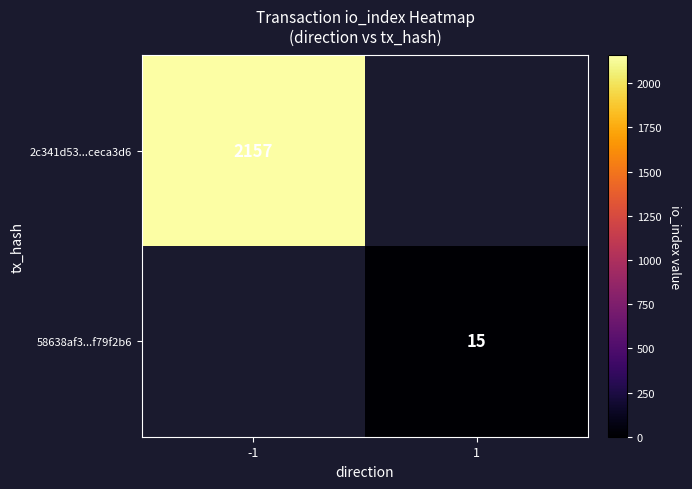

True or false: 2c341d53...ceca3d6 has a value of 2157 at -1.

True